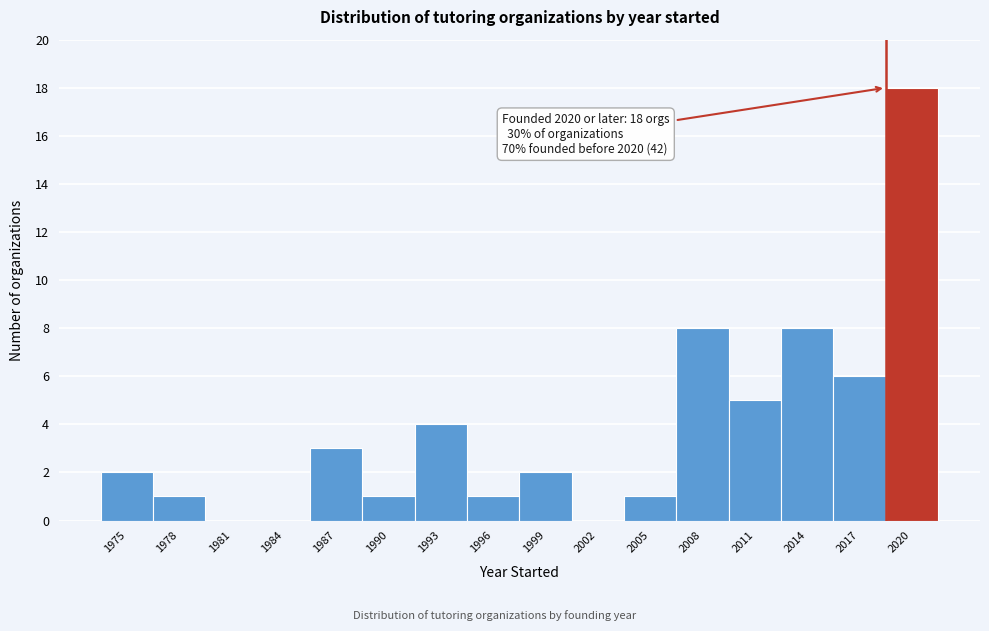

Reading left to right, extract all data points from this chart.

1975=2	1978=1	1981=0	1984=0	1987=3	1990=1	1993=4	1996=1	1999=2	2002=0	2005=1	2008=8	2011=5	2014=8	2017=6	2020=18